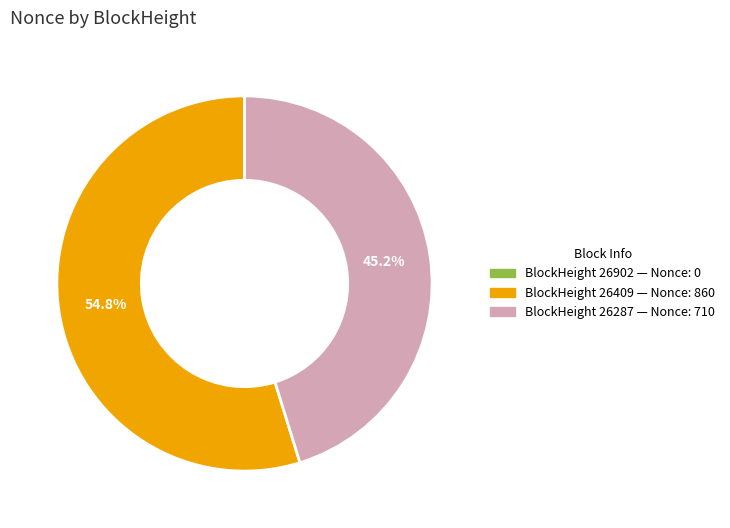

To the nearest percent, what is the difference between the largest and smallest slice percentages?

55%